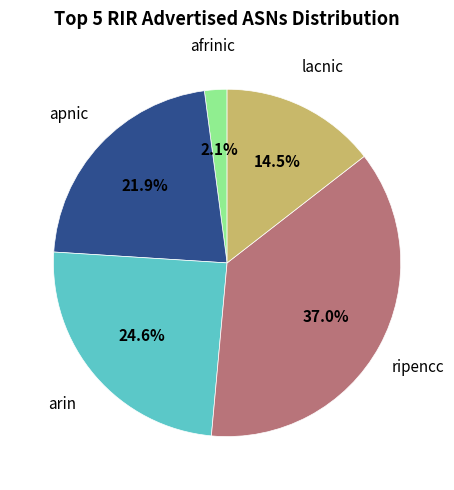

Is there a majority slice in this chart?

No